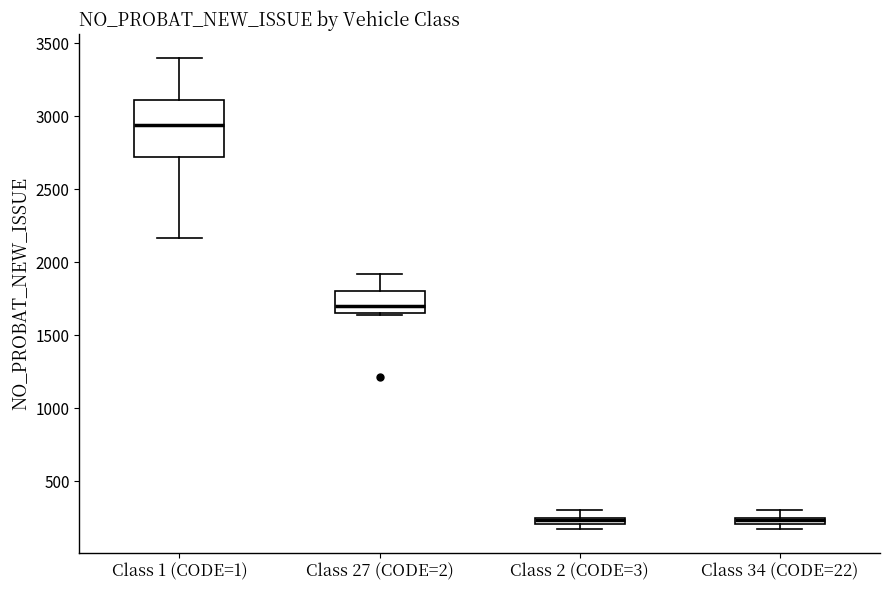

Comparing the boxes themselves (not the whiskers), which one is the tallest?

Class 1 (CODE=1)